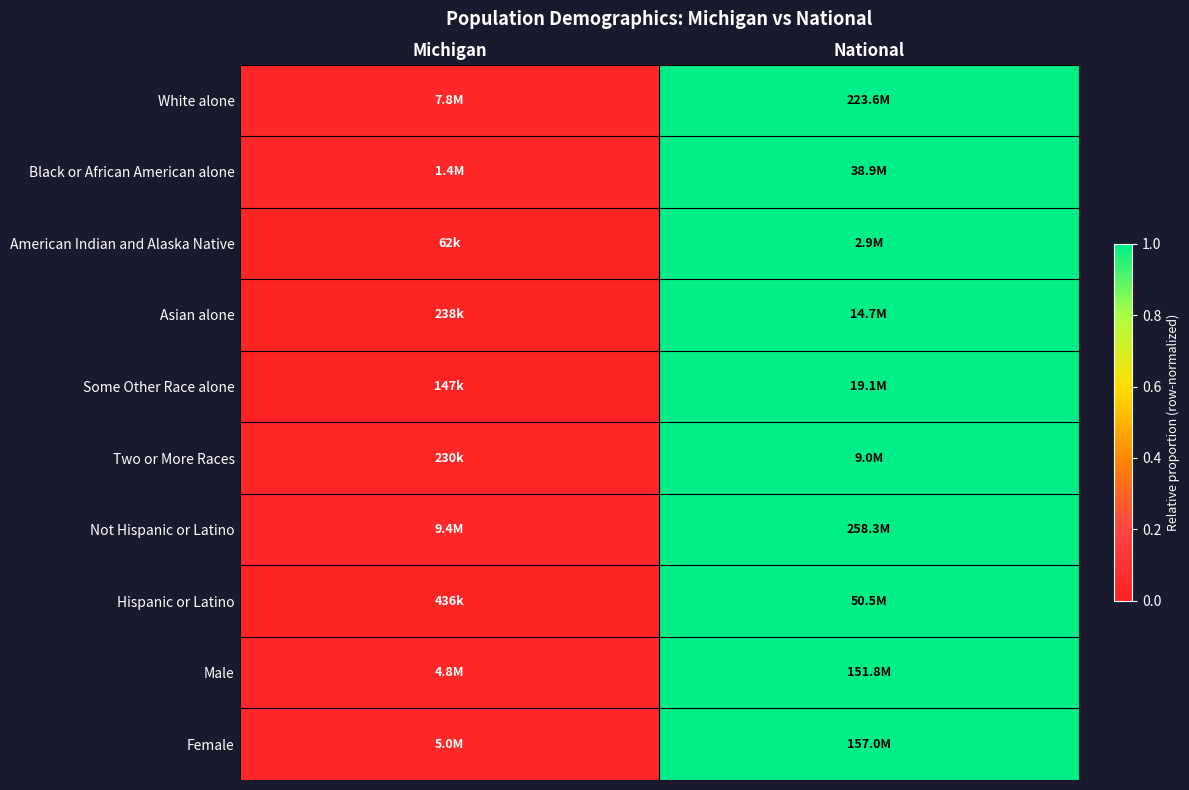

Reading left to right, transcribe all the data shown in this chart.

White alone: Michigan=0.0	National=1.0
Black or African American alone: Michigan=0.0	National=1.0
American Indian and Alaska Native: Michigan=0.0	National=1.0
Asian alone: Michigan=0.0	National=1.0
Some Other Race alone: Michigan=0.0	National=1.0
Two or More Races: Michigan=0.0	National=1.0
Not Hispanic or Latino: Michigan=0.0	National=1.0
Hispanic or Latino: Michigan=0.0	National=1.0
Male: Michigan=0.0	National=1.0
Female: Michigan=0.0	National=1.0